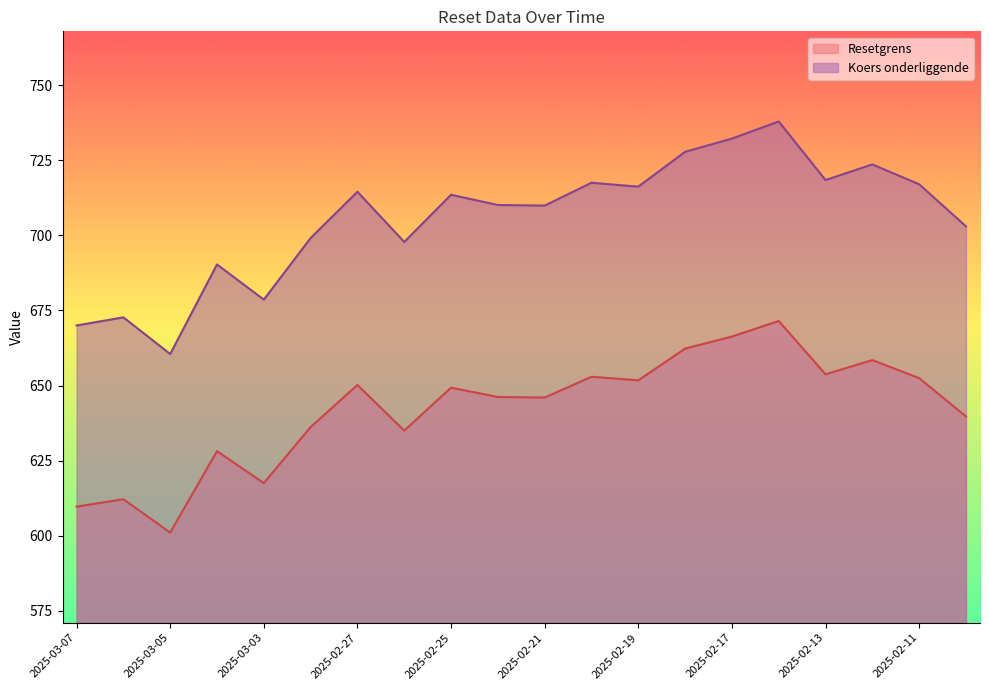

Is it true that Resetgrens equals 1030.5 at 2025-02-21?

False